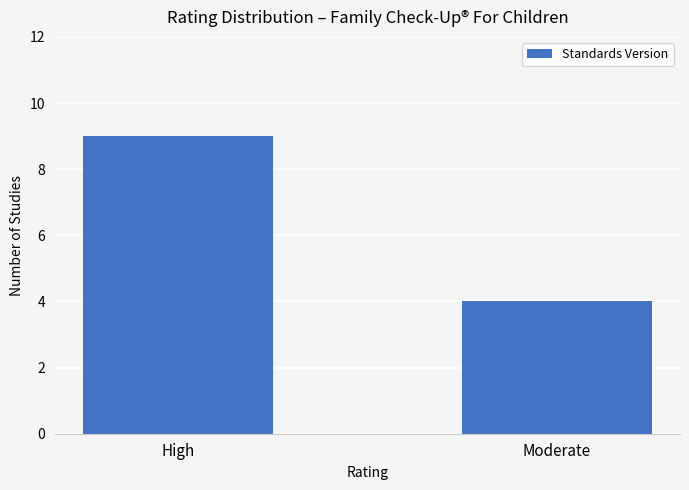

Which has a higher value, High or Moderate?

High